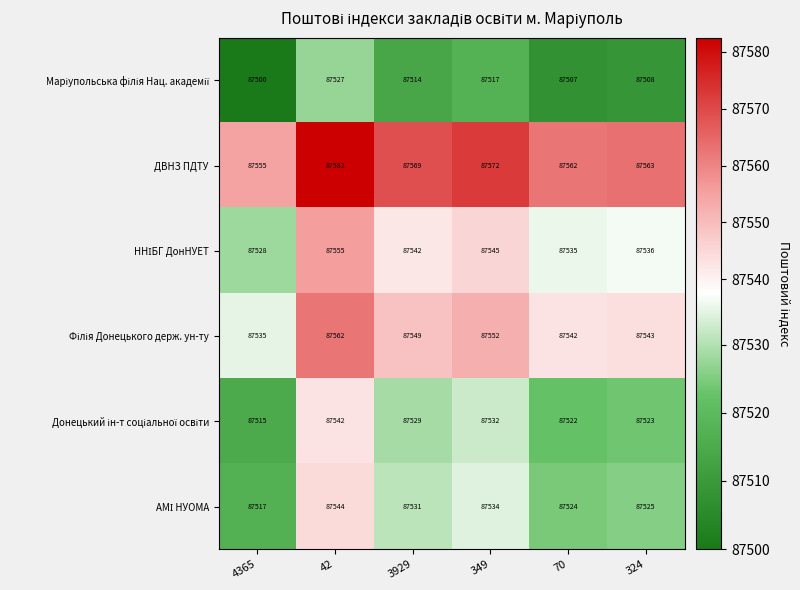

What is the sum of the ДВНЗ ПДТУ values at 324 and 4365?

175118